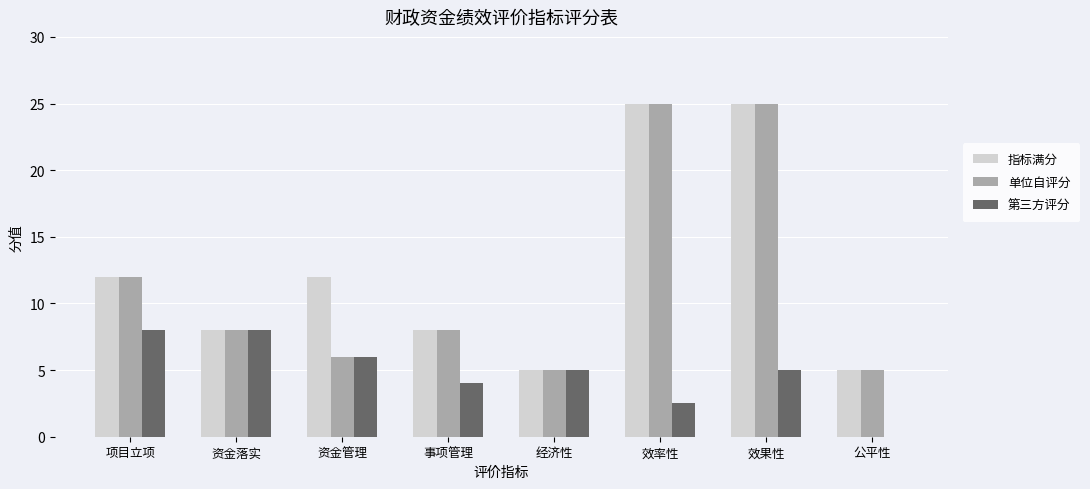

Does the chart contain stacked bars?

No